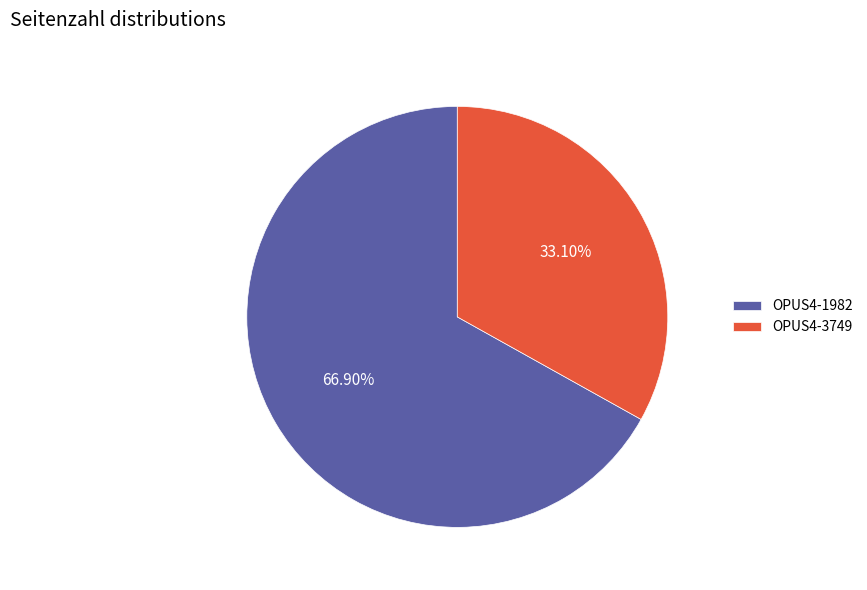

Rank the categories by value from highest to lowest.

OPUS4-1982, OPUS4-3749